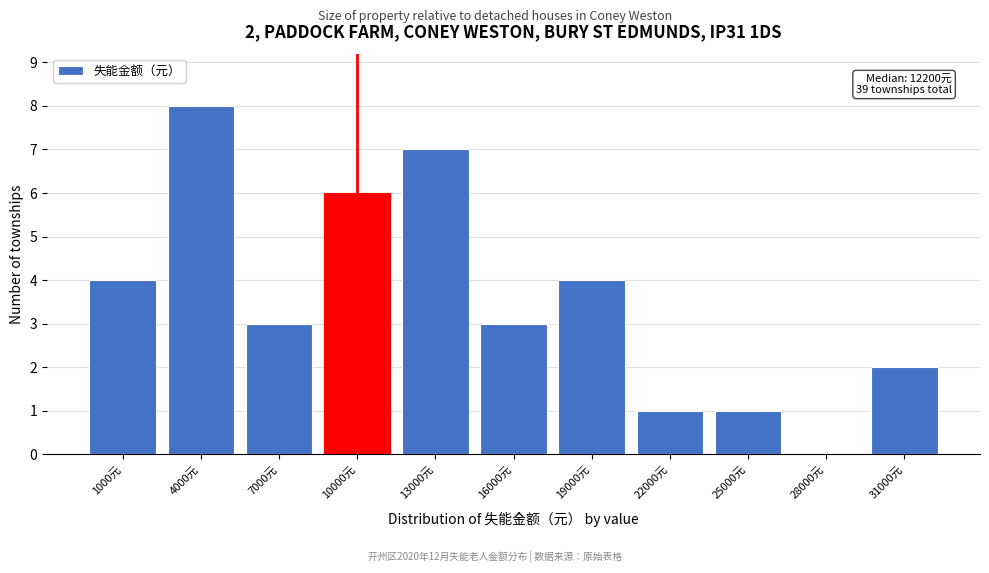

Reading left to right, extract all data points from this chart.

1000元=4	4000元=8	7000元=3	10000元=6	13000元=7	16000元=3	19000元=4	22000元=1	25000元=1	28000元=0	31000元=2